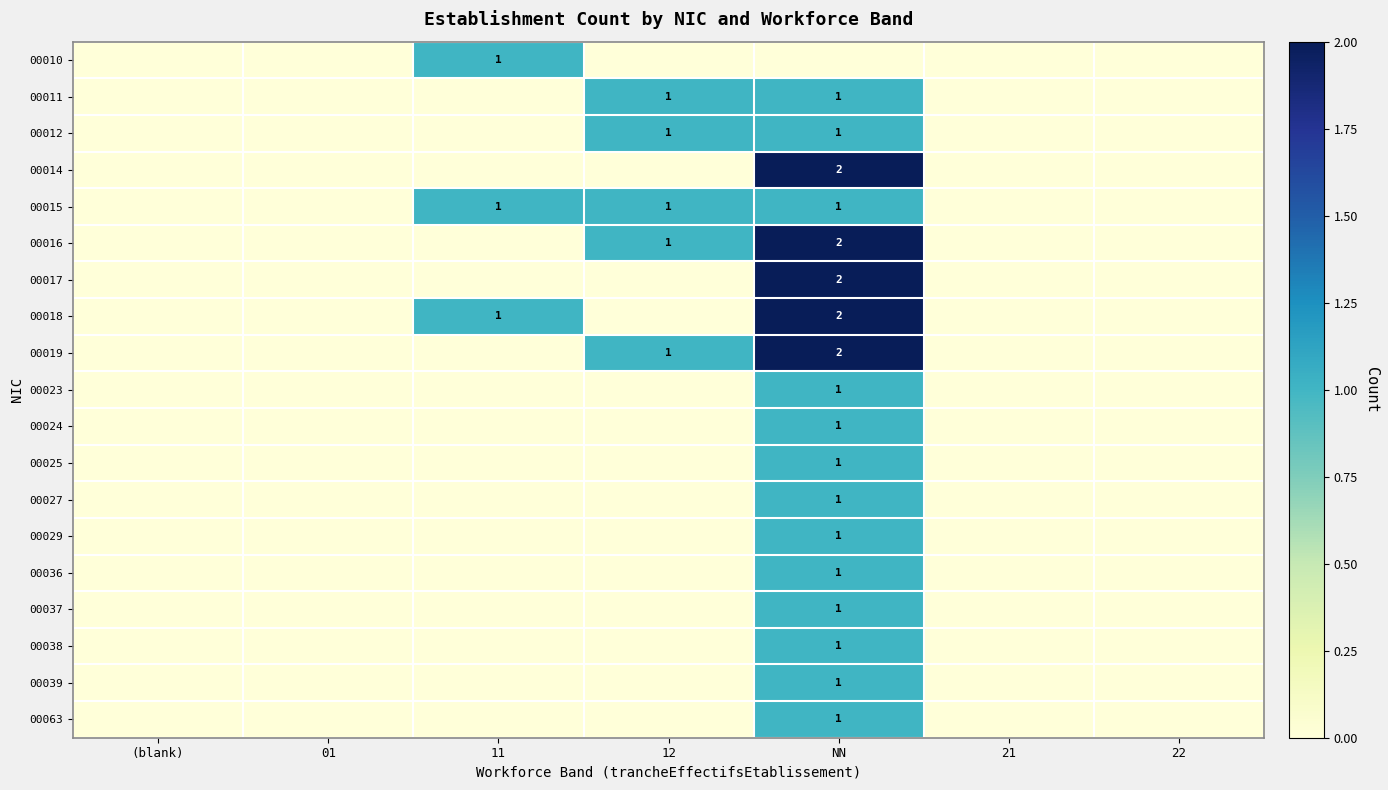

The 00019 series shows 0 at 12. True or false?

False